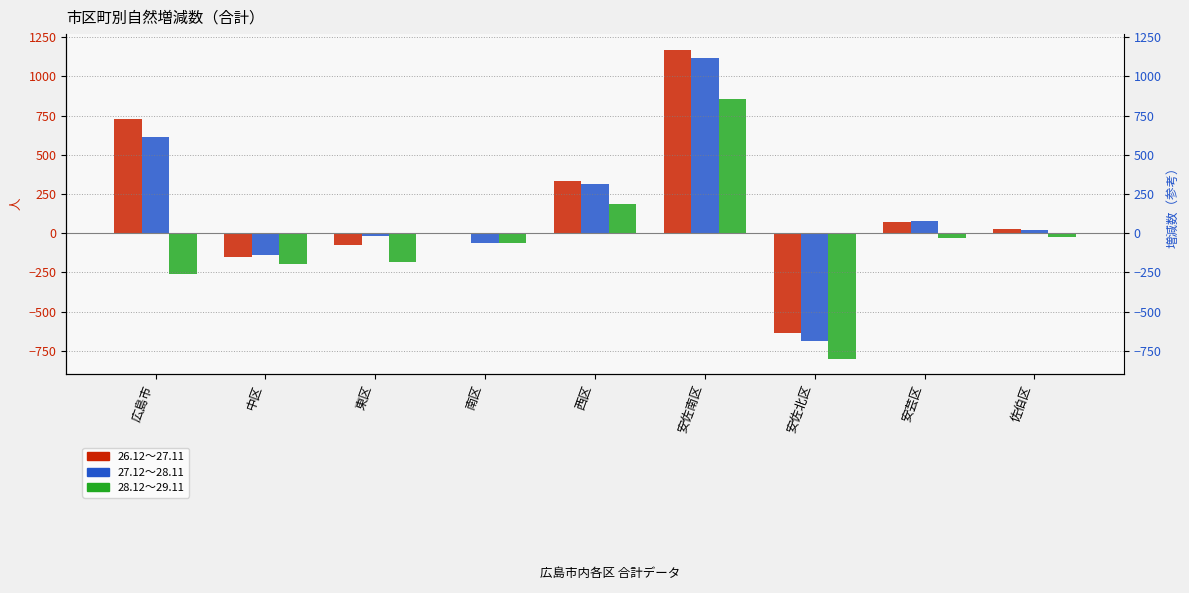

How many data points in 28.12～29.11 are above -65?

4